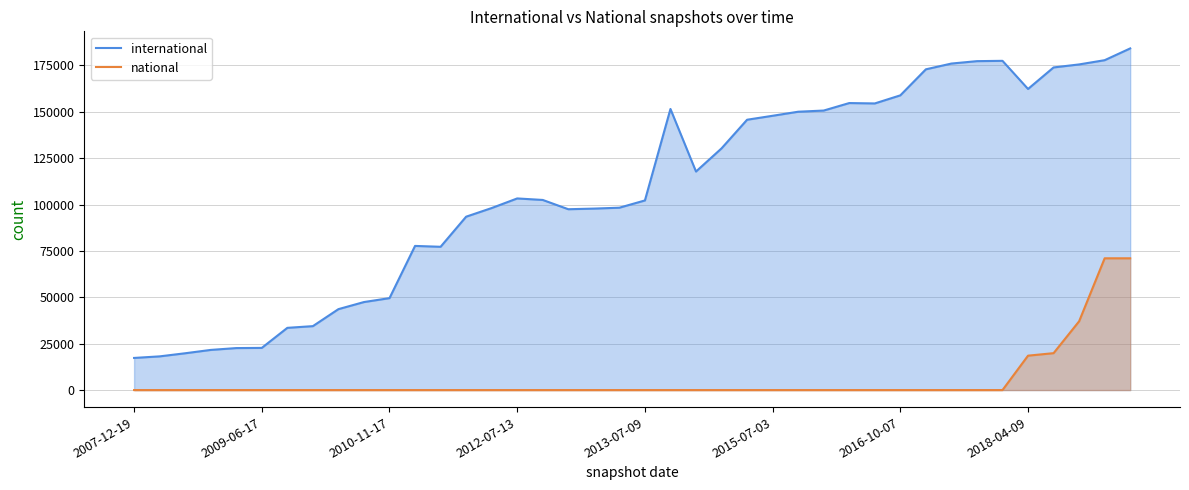

Count the number of data series in this chart.

2